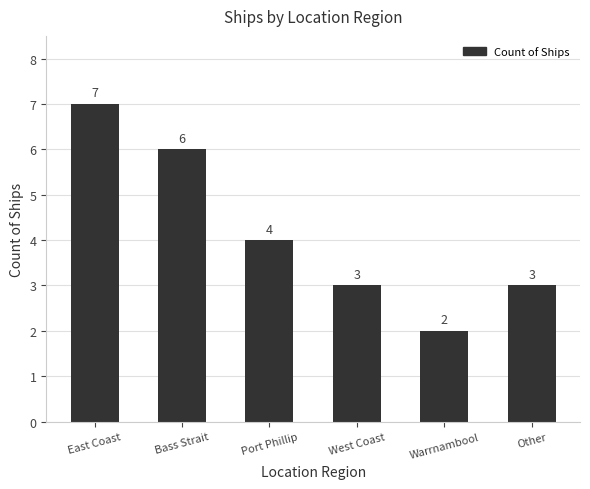

What position from the right is Bass Strait?

5